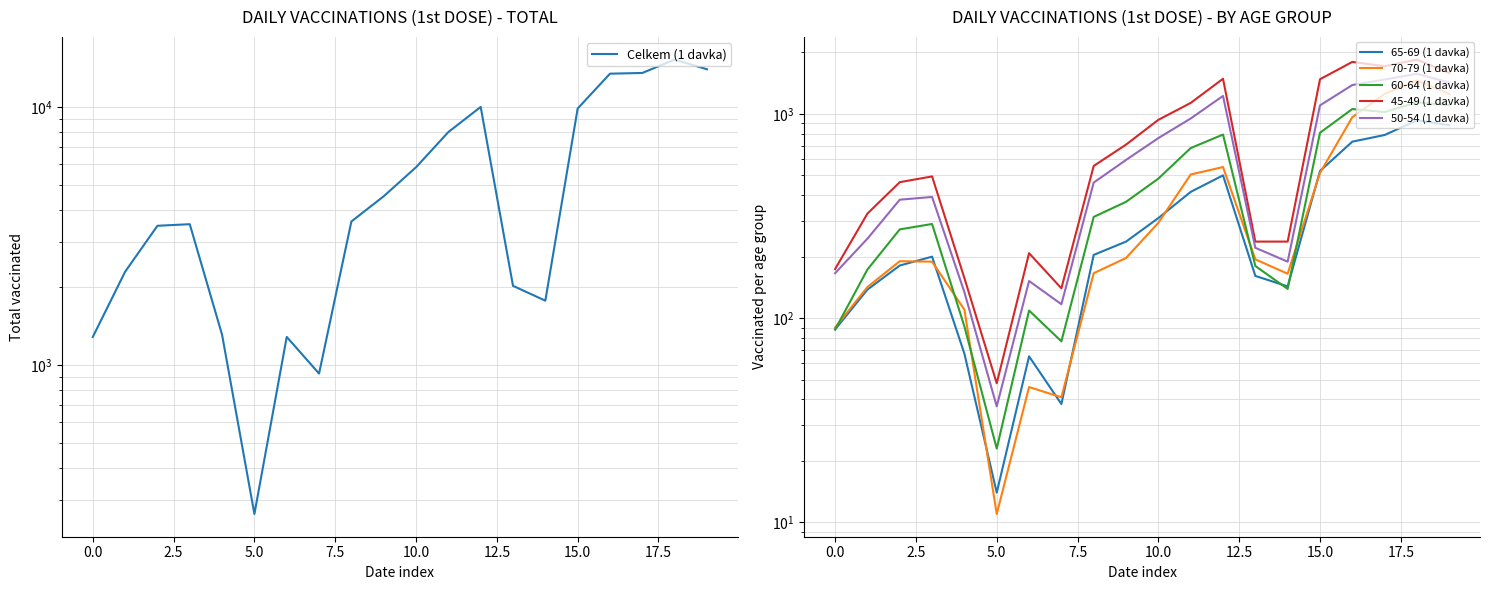

How many data points in 50-54 (1 davka) are above 461?

9